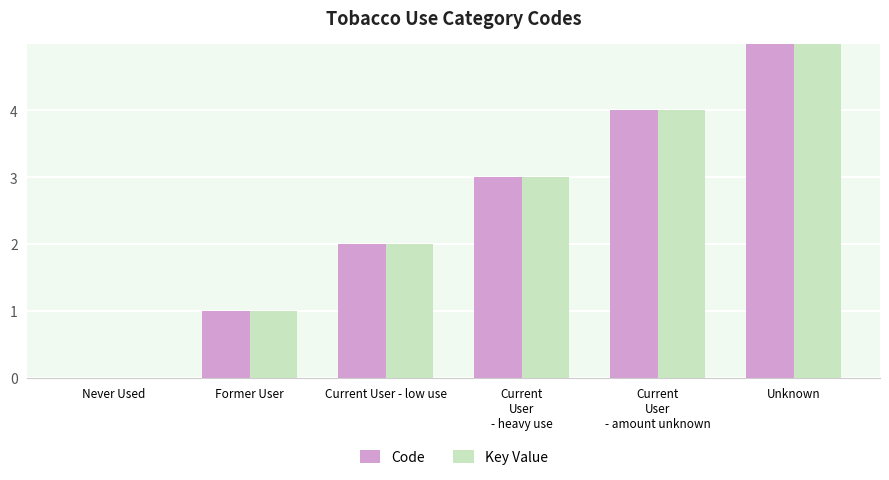

Which series has the widest spread of values?

Code